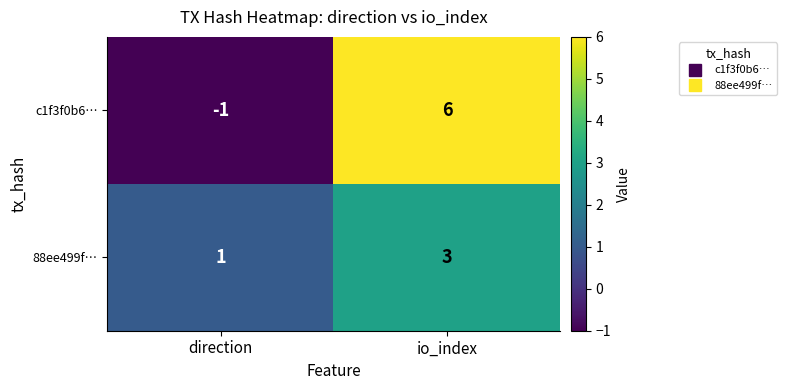

What is the difference between the highest and lowest values at io_index?

3